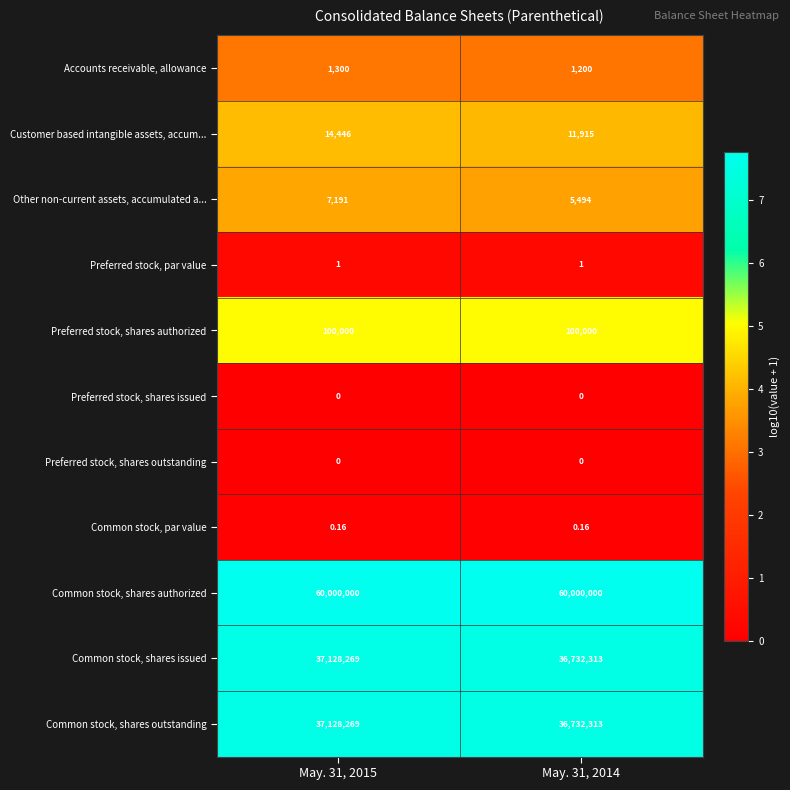

Is the value of Common stock, shares outstanding at May. 31, 2015 greater than the value of Common stock, shares authorized at May. 31, 2014?

No